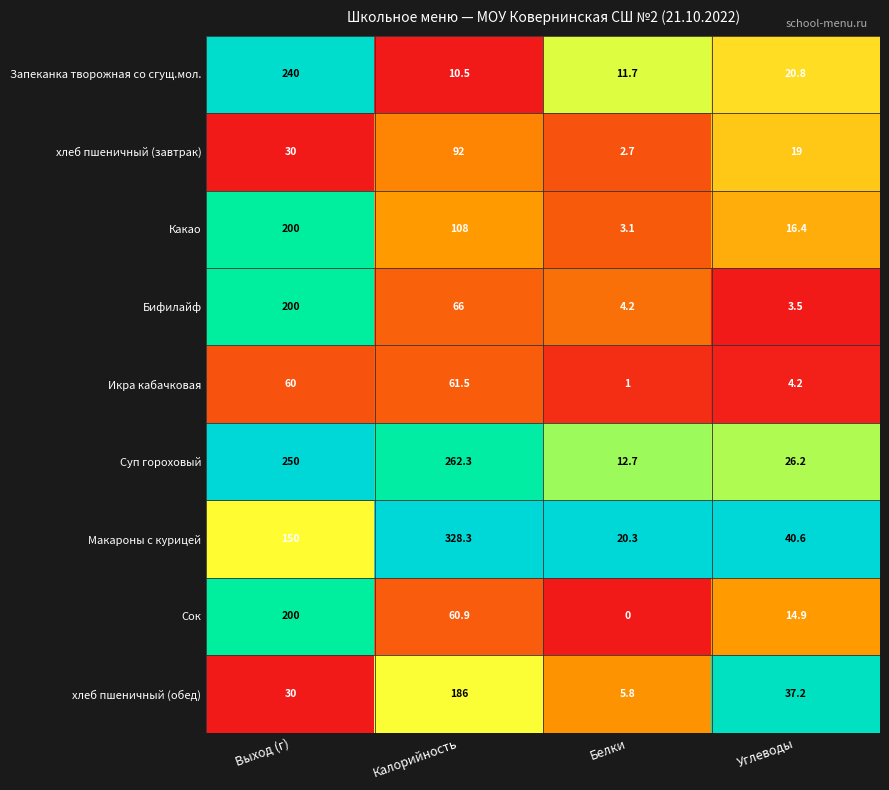

Rank the series at Белки from lowest to highest value.

Сок, Икра кабачковая, хлеб пшеничный (завтрак), Какао, Бифилайф, хлеб пшеничный (обед), Запеканка творожная со сгущ.мол., Суп гороховый, Макароны с курицей